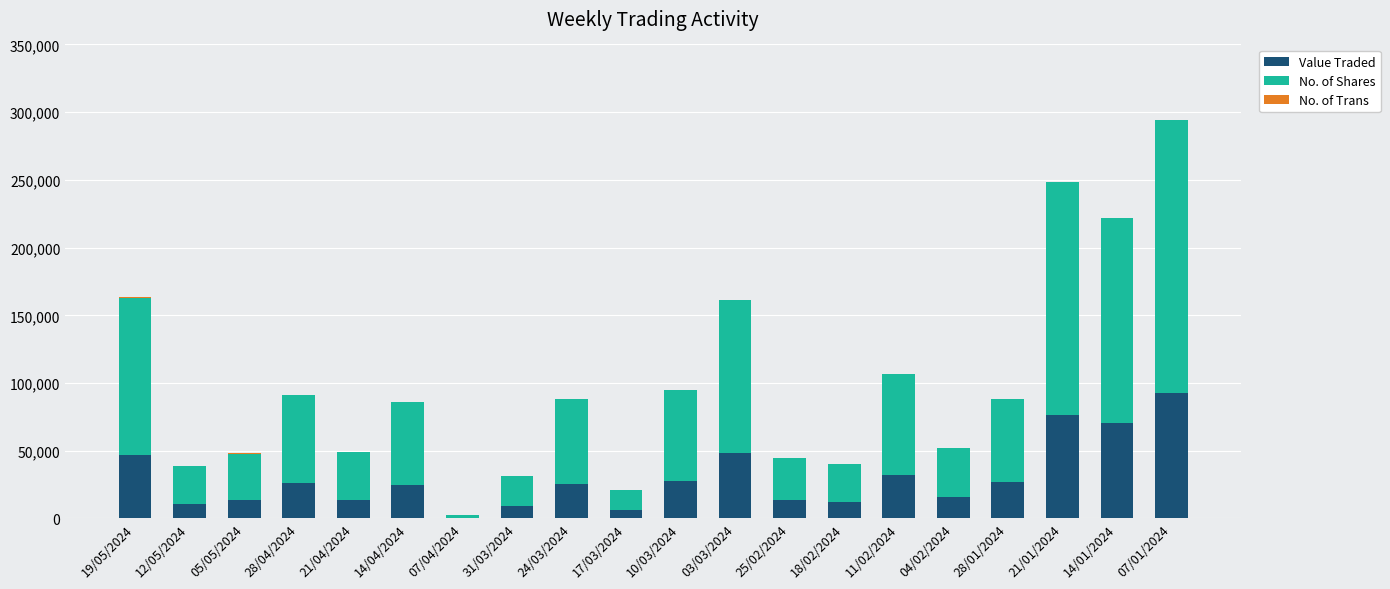

Are the bars horizontal?

No